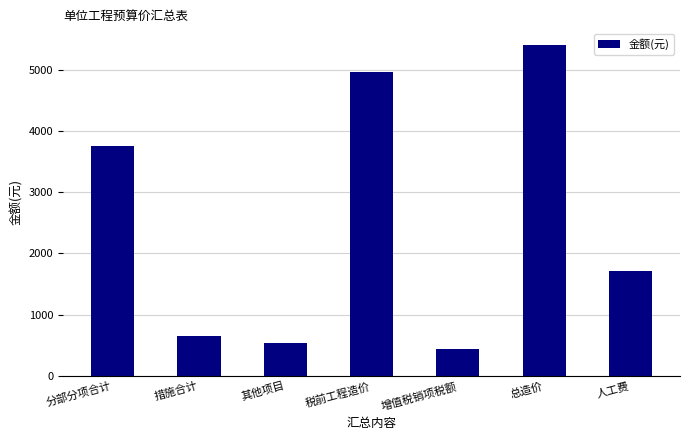

Reading left to right, what are all the values shown in this chart?

分部分项合计=3761.7	措施合计=655.0	其他项目=540.9	税前工程造价=4957.6	增值税销项税额=446.2	总造价=5403.8	人工费=1710.2